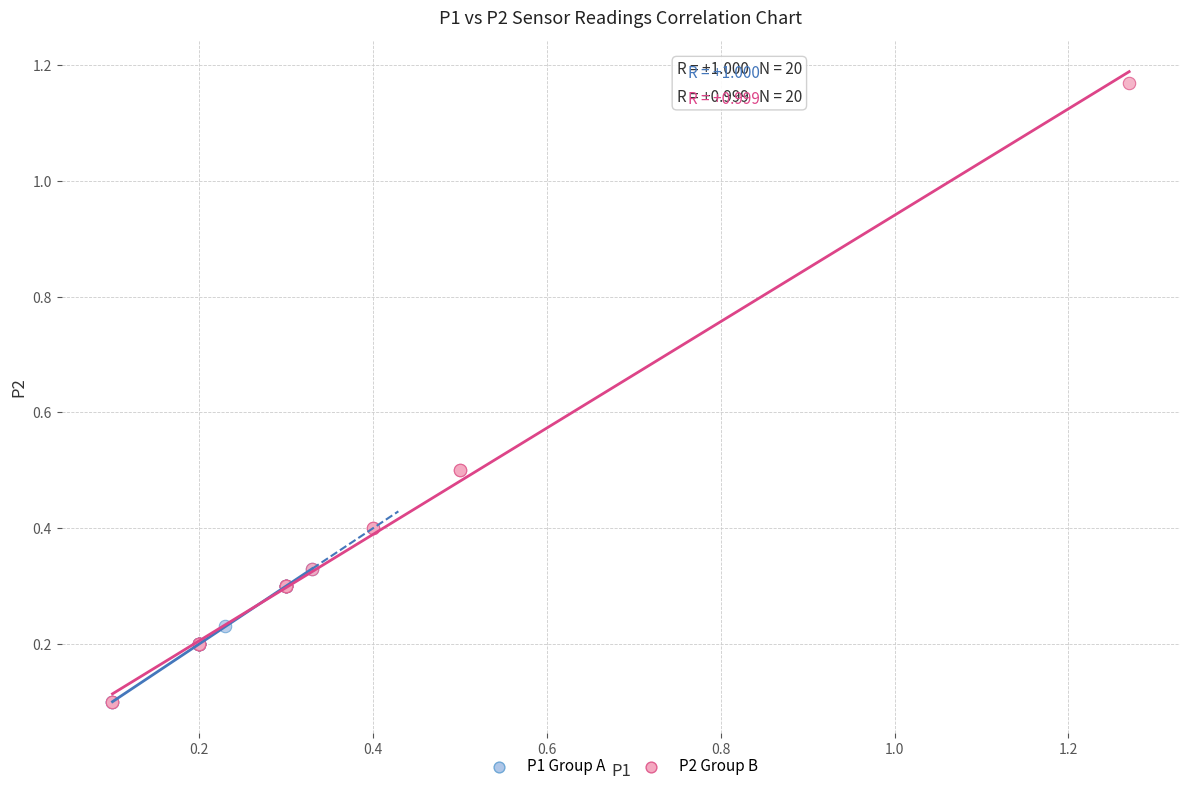

Which series has the widest spread of Y values?

P2 Group B